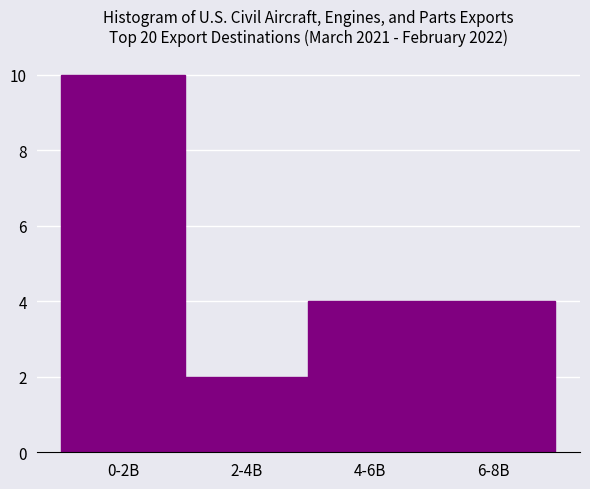

Reading right to left, what are all the values shown in this chart?

6-8B=4	4-6B=4	2-4B=2	0-2B=10